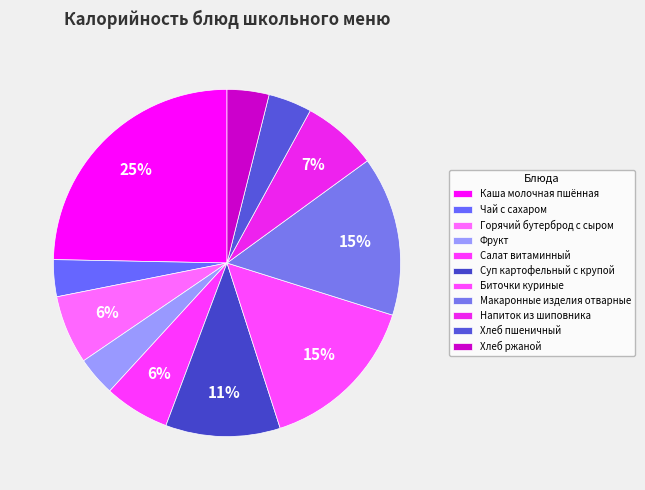

What is the largest slice in the pie chart?

Каша молочная пшённая